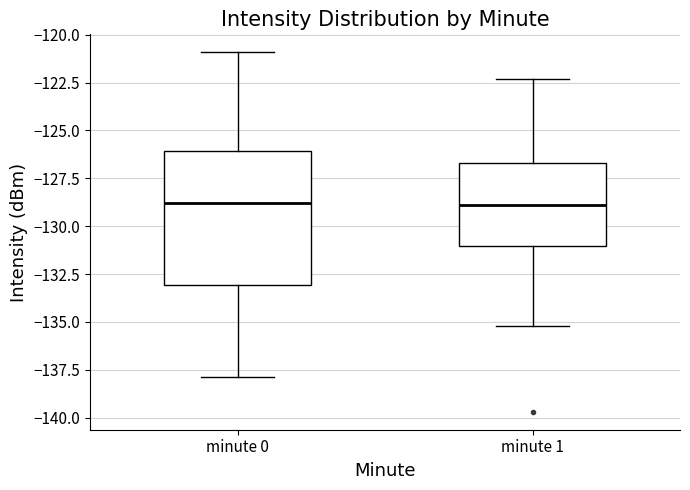

Which box is the tallest, from its lower edge to its upper edge?

minute 0